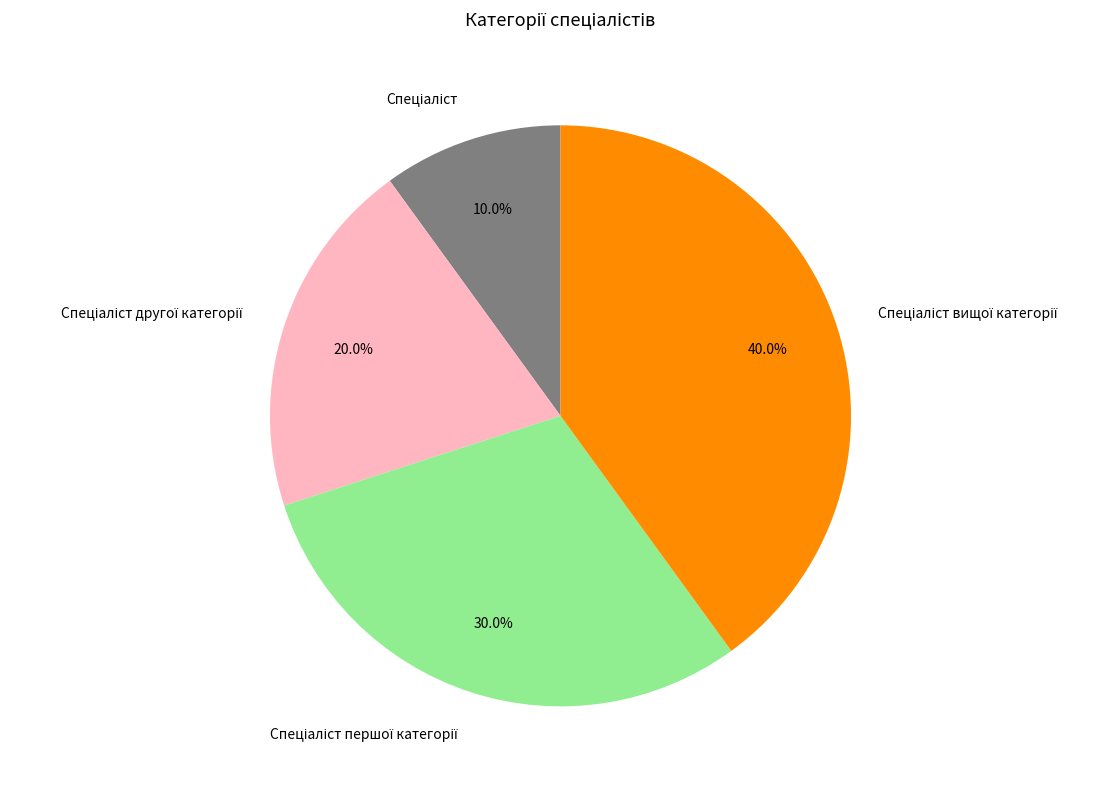

Is there a majority slice in this chart?

No